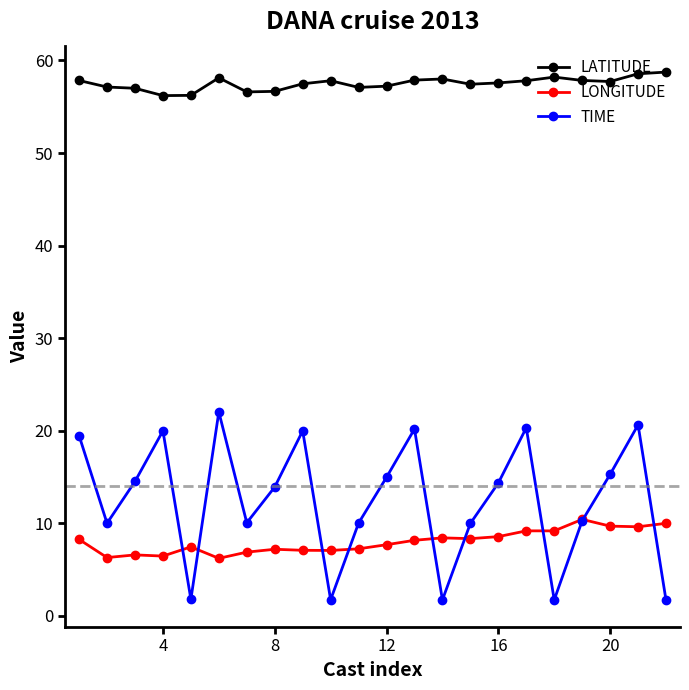

What are all the series names shown in the legend?

LATITUDE, LONGITUDE, TIME